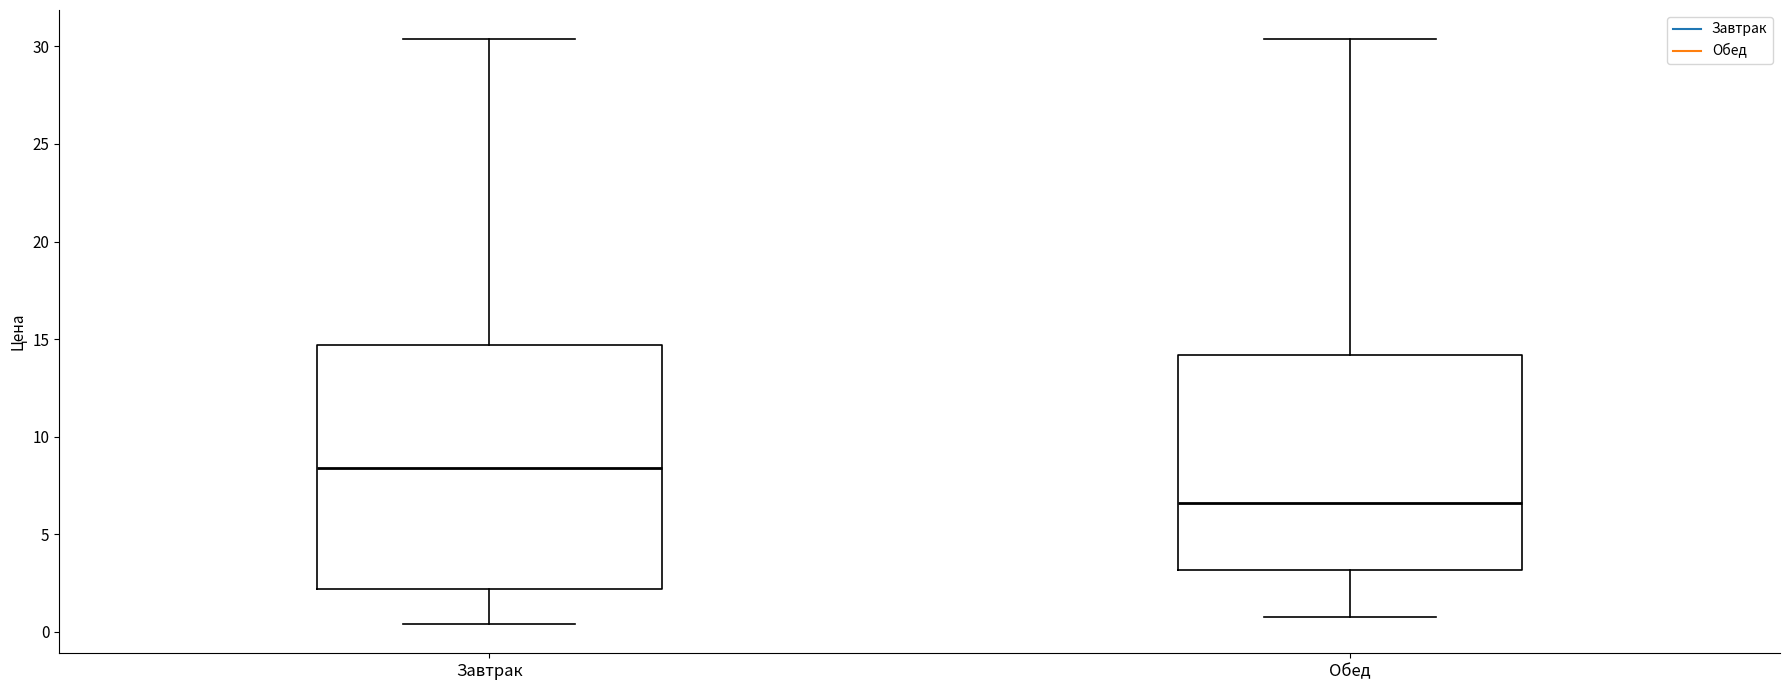

Reading left to right, read every box against the y-axis: the position of its median line, the range the box covers, and the ends of its whiskers. The values are not printed on the chart, so give them approximately, as read against the axis.

Завтрак: median 8.5, box 2.0 to 14.5, whiskers 0.5 to 30.5
Обед: median 6.5, box 3.0 to 14.0, whiskers 1.0 to 30.5